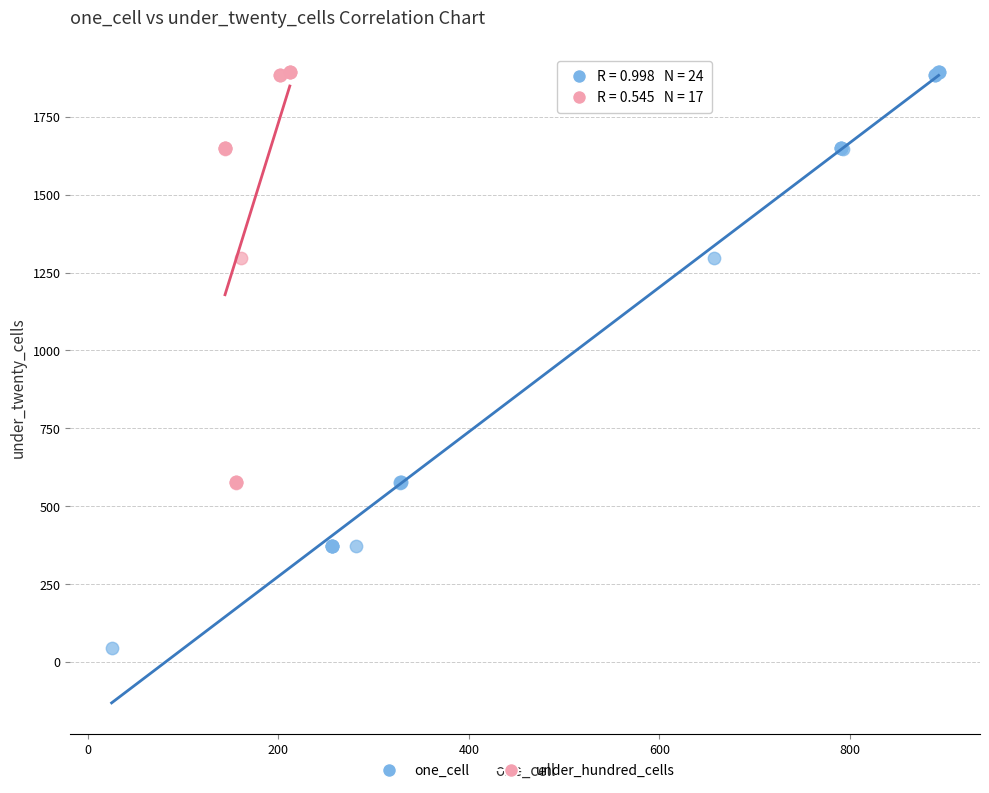

Which series has the widest spread of Y values?

one_cell